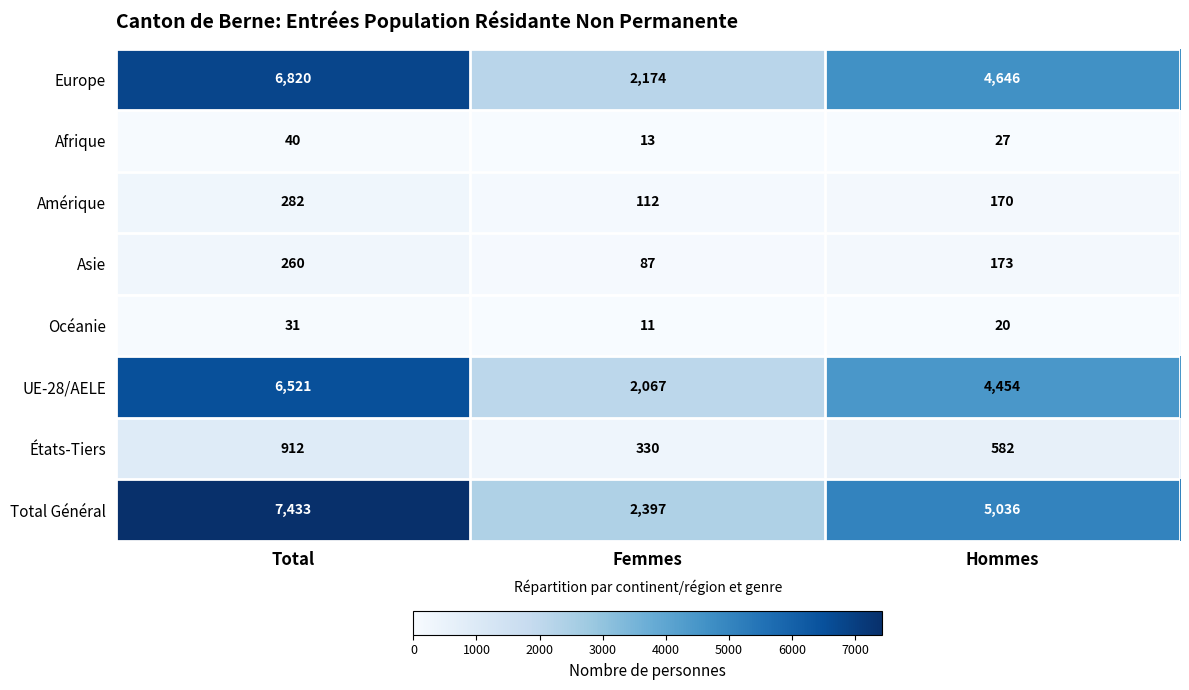

What is the total value across all series at Hommes?

15108